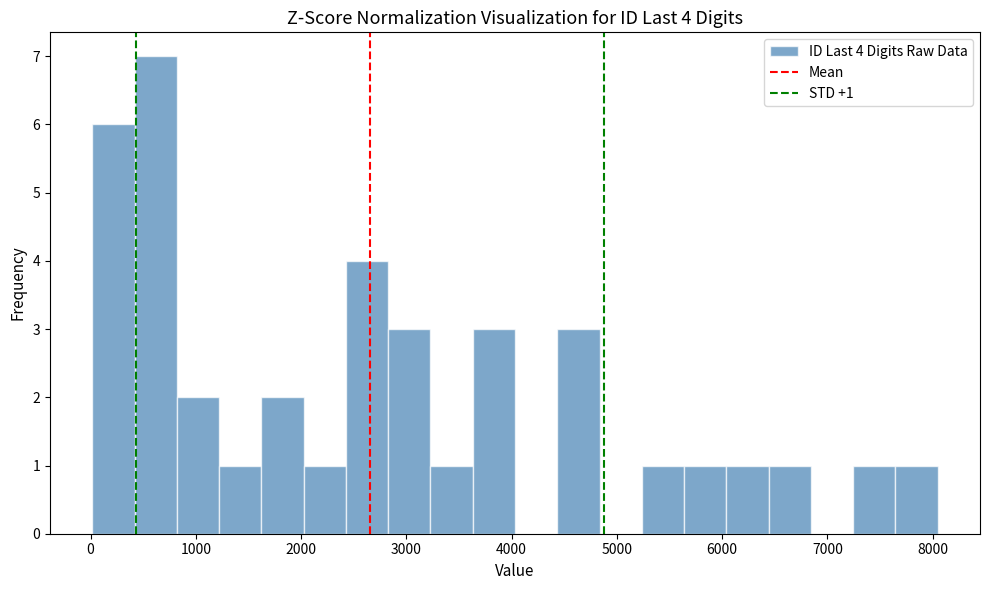

Which range on the x-axis has the tallest bar?

400 to 800